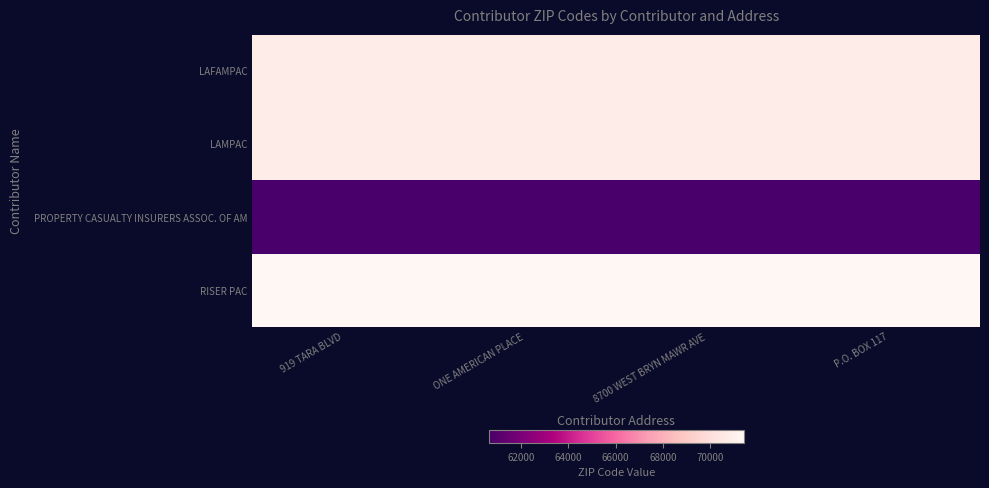

Count the number of categories in the chart.

4